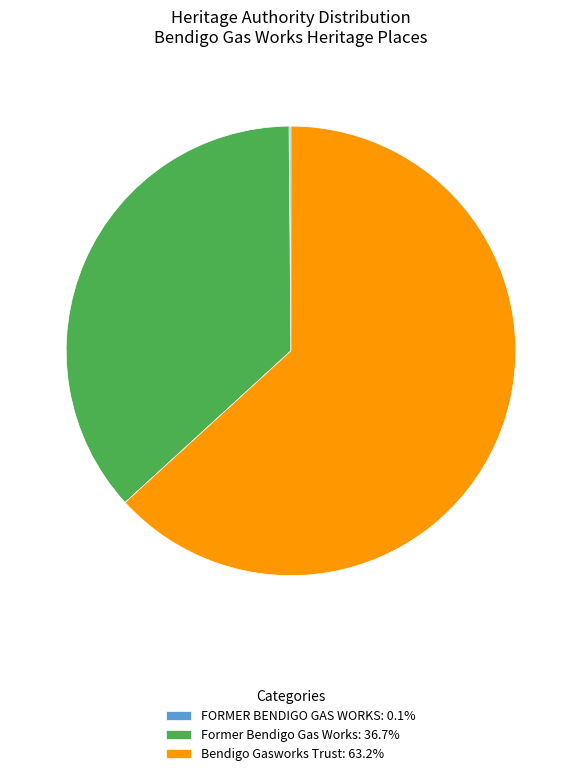

Is there any slice that represents more than half of the pie?

Yes